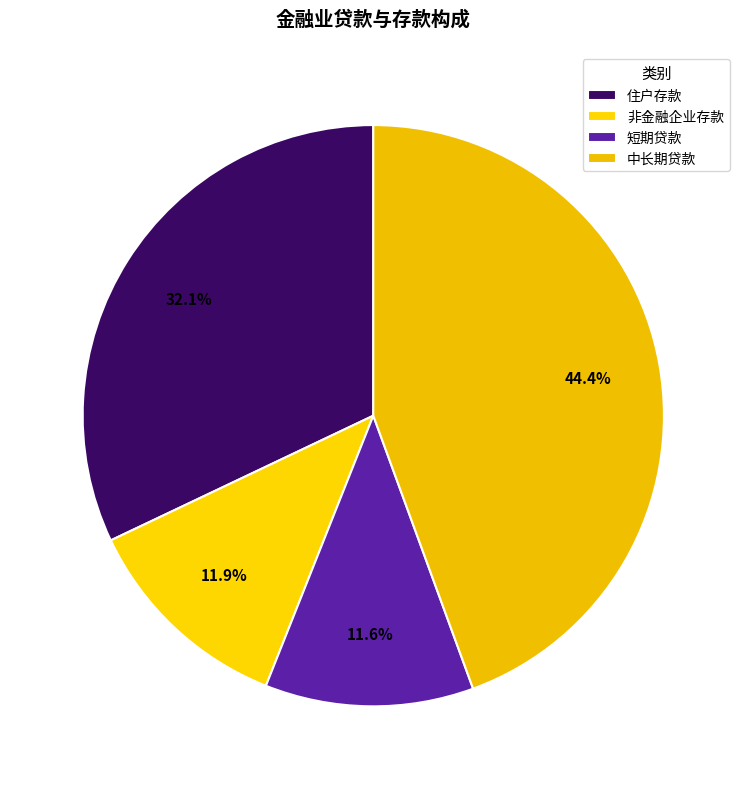

What percentage is NOT represented by 短期贷款?

88.4%